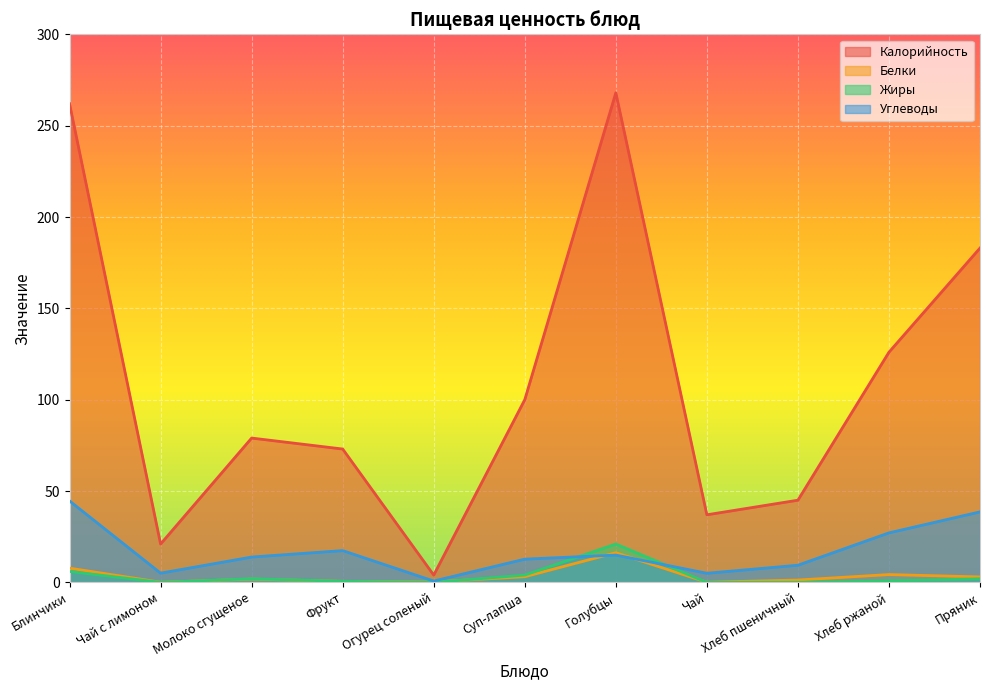

Which series has the largest range (max minus min)?

Калорийность